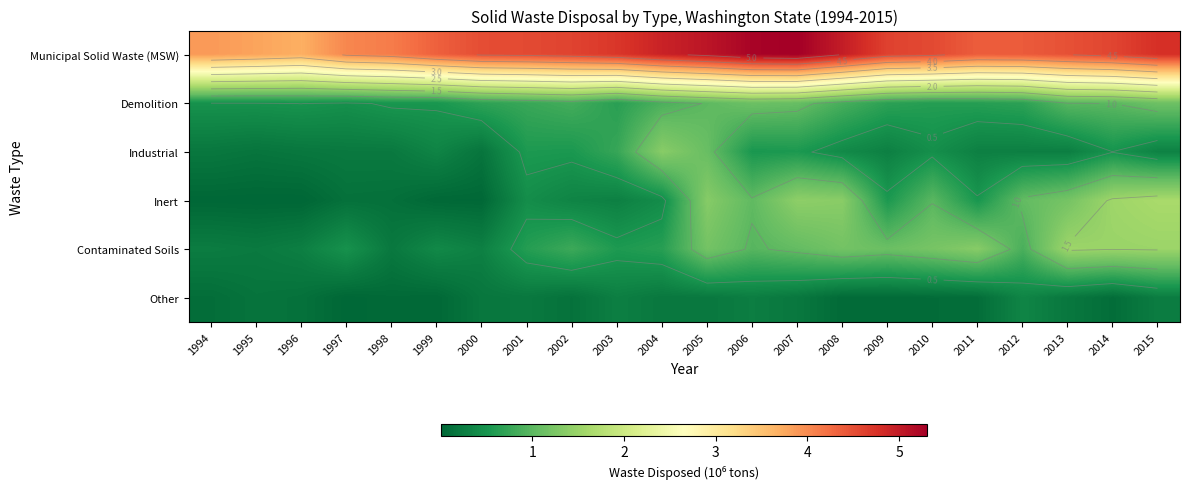

What is the total value across all series at 2007?

9.6